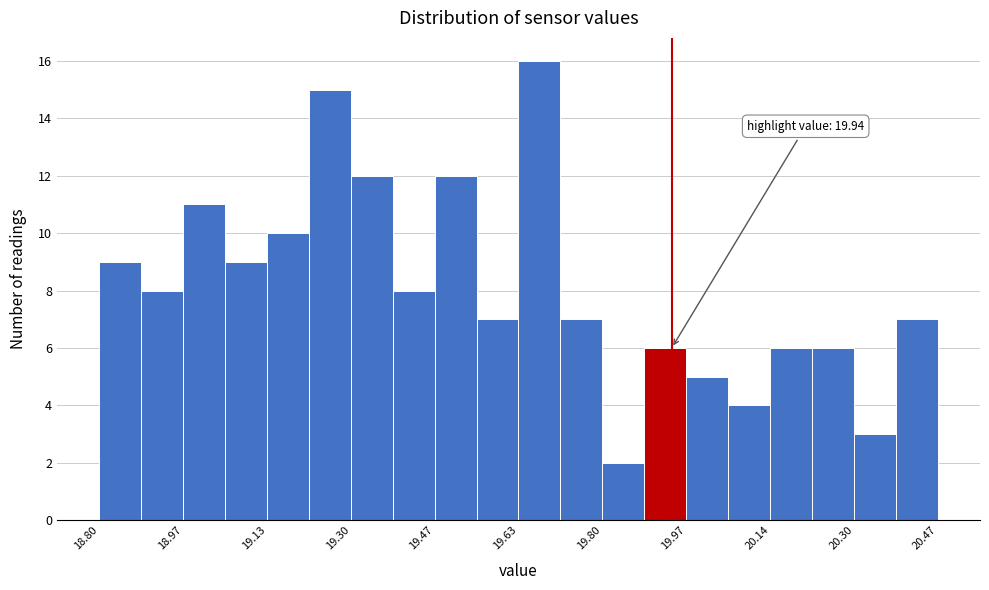

Which range on the x-axis has the tallest bar?

19.64 to 19.72